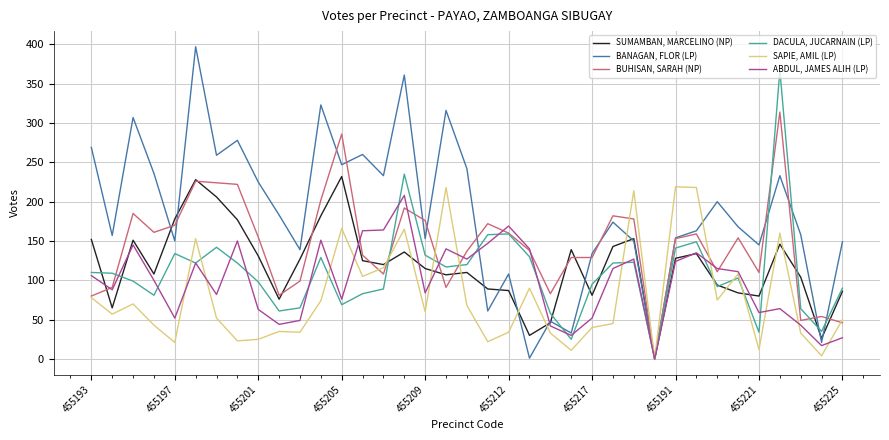

Rank the series by their maximum value, from lowest to highest.

ABDUL, JAMES ALIH (LP), SAPIE, AMIL (LP), SUMAMBAN, MARCELINO (NP), BUHISAN, SARAH (NP), DACULA, JUCARNAIN (LP), BANAGAN, FLOR (LP)